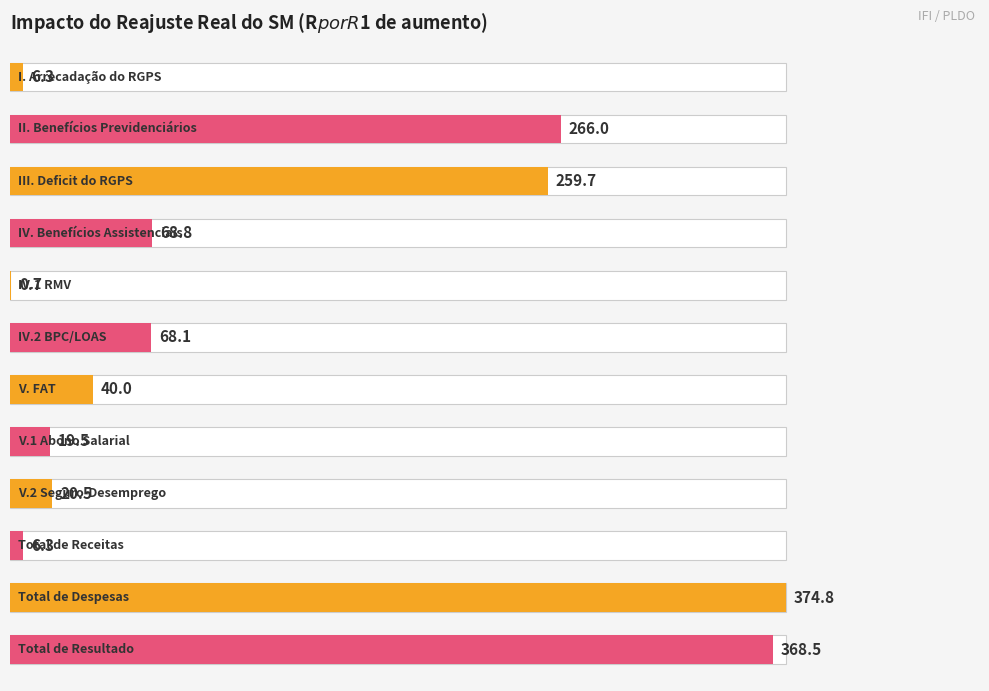

Is it true that the value at 0 is 10.3?

False